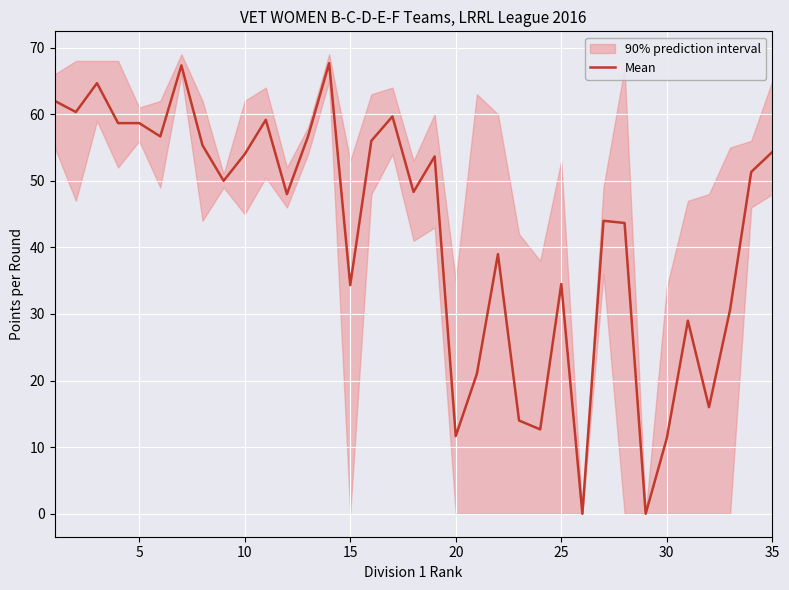

How many points are higher than both their immediate neighbors (excluding endpoints)?

10